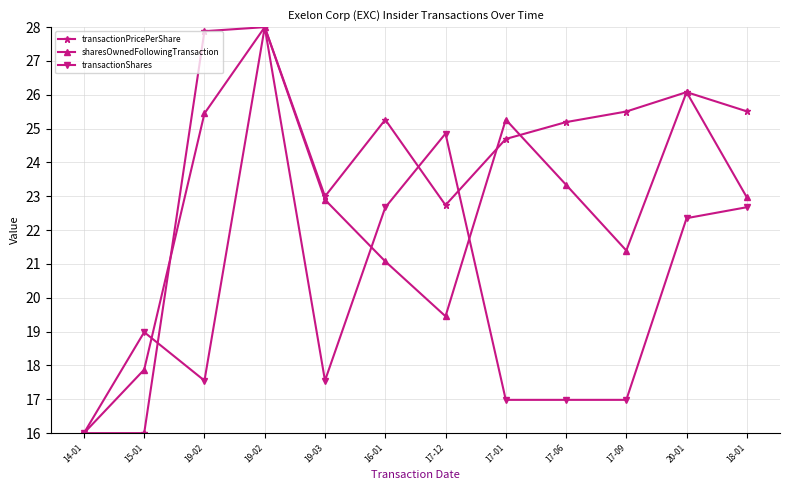

List the labels in order of sharesOwnedFollowingTransaction value, largest first.

19-02, 20-01, 19-02, 17-01, 17-06, 18-01, 19-03, 17-09, 16-01, 17-12, 15-01, 14-01